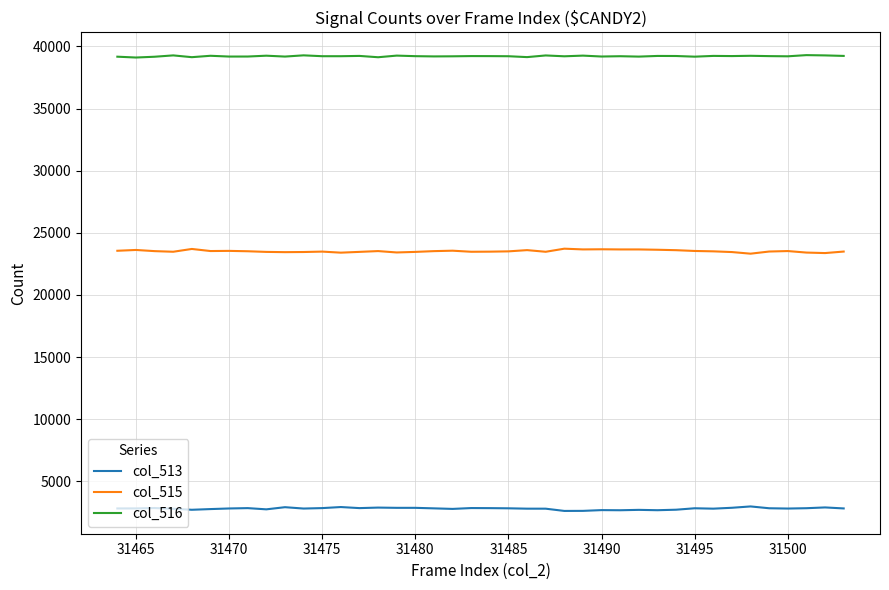

True or false: col_513 and col_515 cross at least once.

False